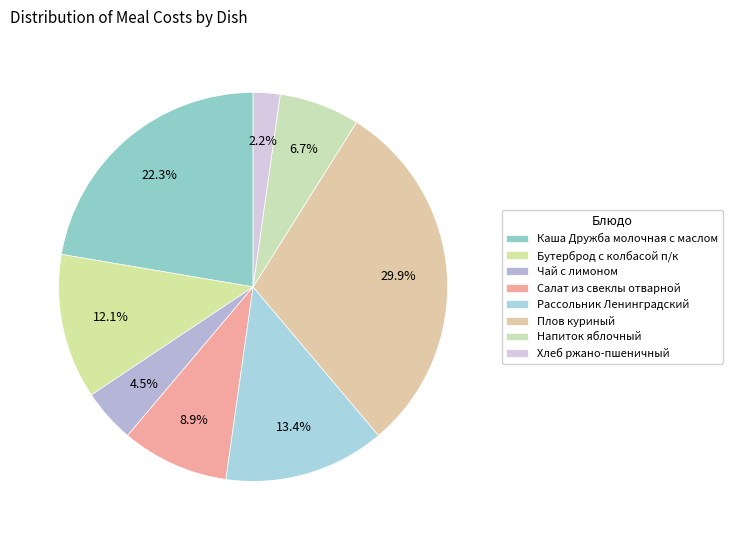

What is the largest slice in the pie chart?

Плов куриный